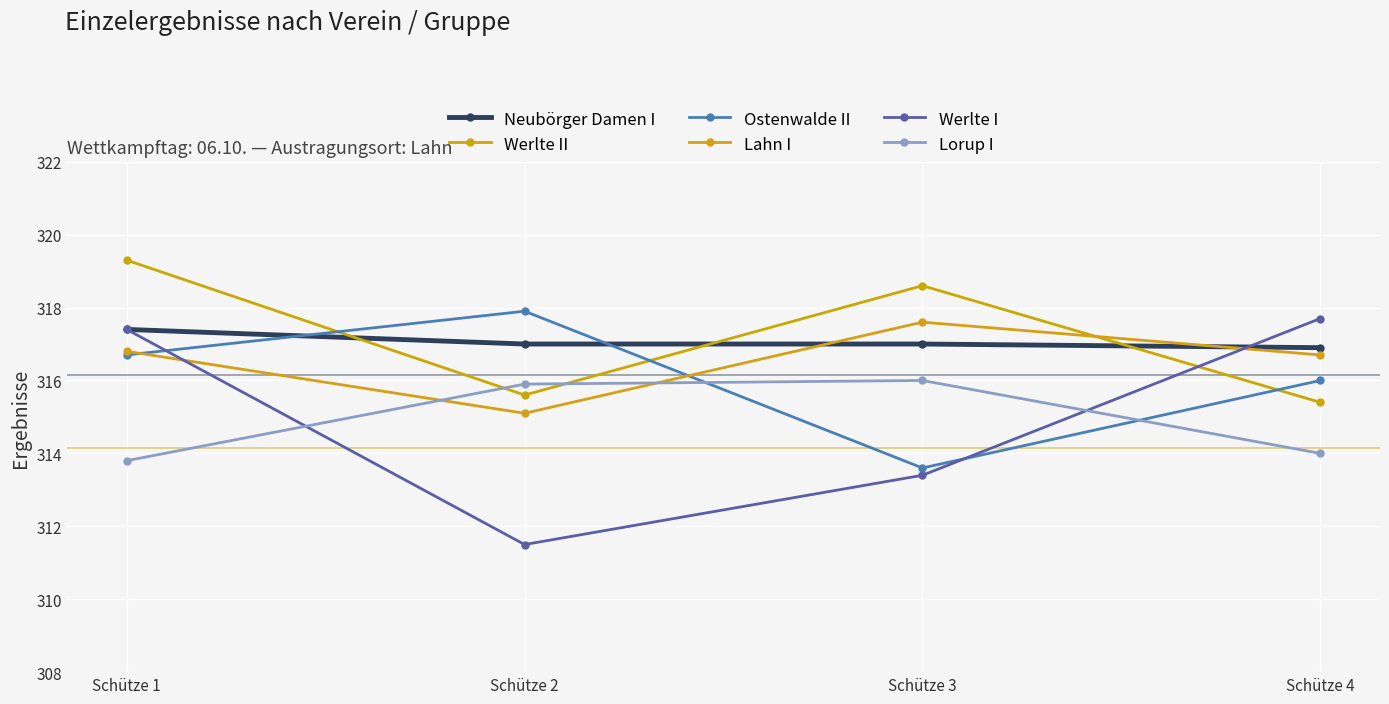

Where do Lorup I and Ostenwalde II first cross each other?

Schütze 2 and Schütze 3